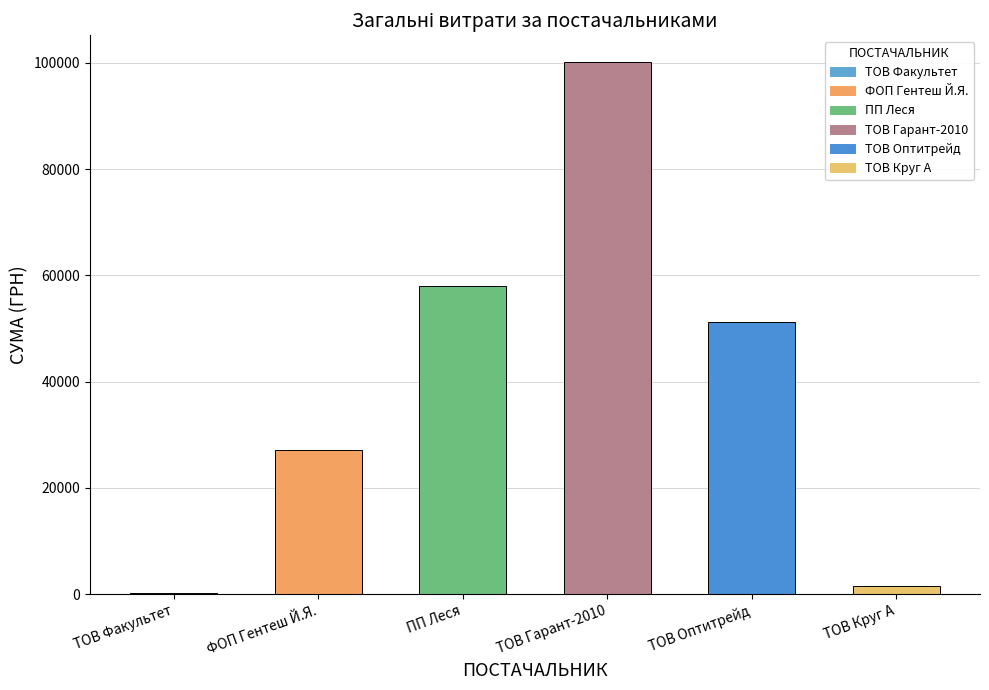

Count the number of values greater than 51204.

3